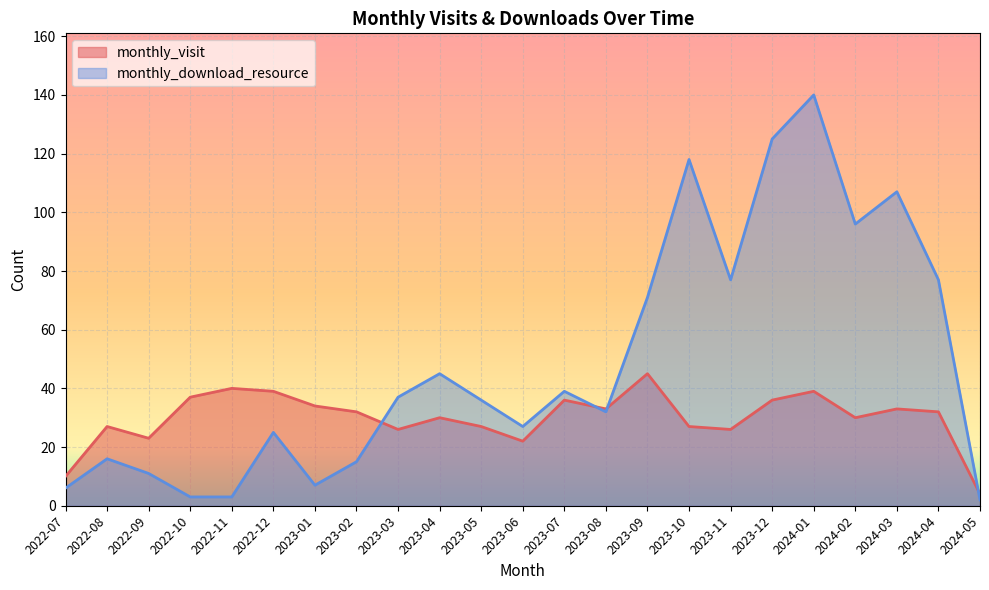

Reading left to right, transcribe all the data shown in this chart.

monthly_visit: 2022-07=10	2022-08=27	2022-09=23	2022-10=37	2022-11=40	2022-12=39	2023-01=34	2023-02=32	2023-03=26	2023-04=30	2023-05=27	2023-06=22	2023-07=36	2023-08=33	2023-09=45	2023-10=27	2023-11=26	2023-12=36	2024-01=39	2024-02=30	2024-03=33	2024-04=32	2024-05=4
monthly_download_resource: 2022-07=6	2022-08=16	2022-09=11	2022-10=3	2022-11=3	2022-12=25	2023-01=7	2023-02=15	2023-03=37	2023-04=45	2023-05=36	2023-06=27	2023-07=39	2023-08=32	2023-09=71	2023-10=118	2023-11=77	2023-12=125	2024-01=140	2024-02=96	2024-03=107	2024-04=77	2024-05=2